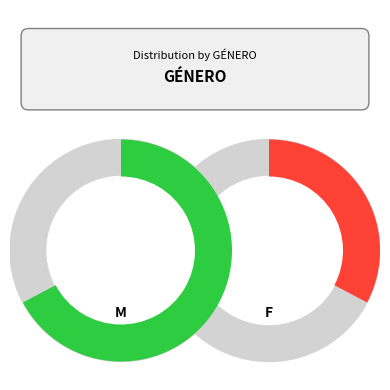

To the nearest percent, what percentage of the pie is M?

67%